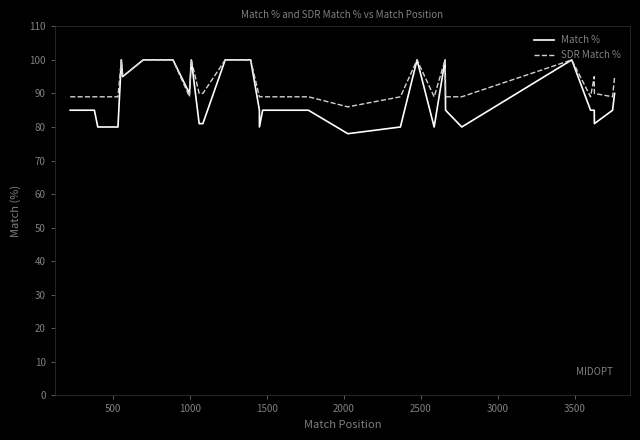

What is the value of the SDR Match % point at the 14th from the left?

100